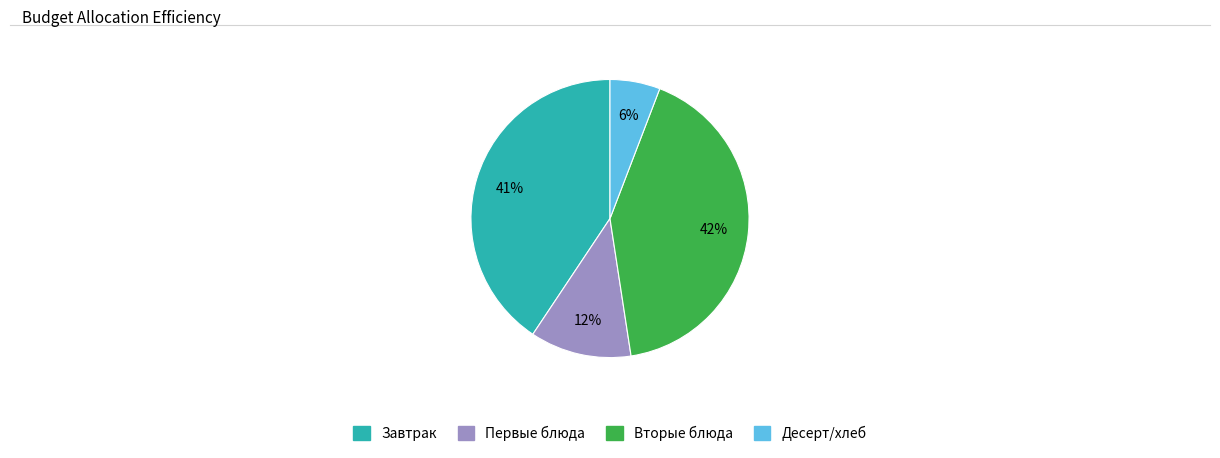

To the nearest percent, what is the difference between the largest and smallest slice percentages?

36%